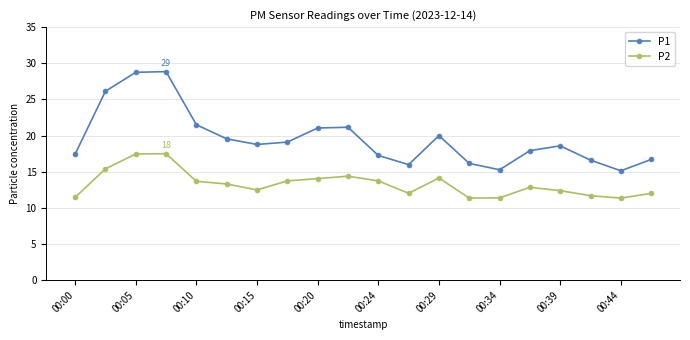

What is the difference between the second highest and second lowest values in the P1 series?

13.5